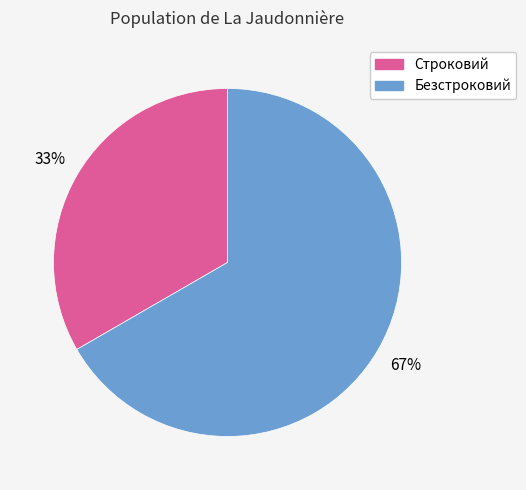

Which has a higher value, Безстроковий or Строковий?

Безстроковий